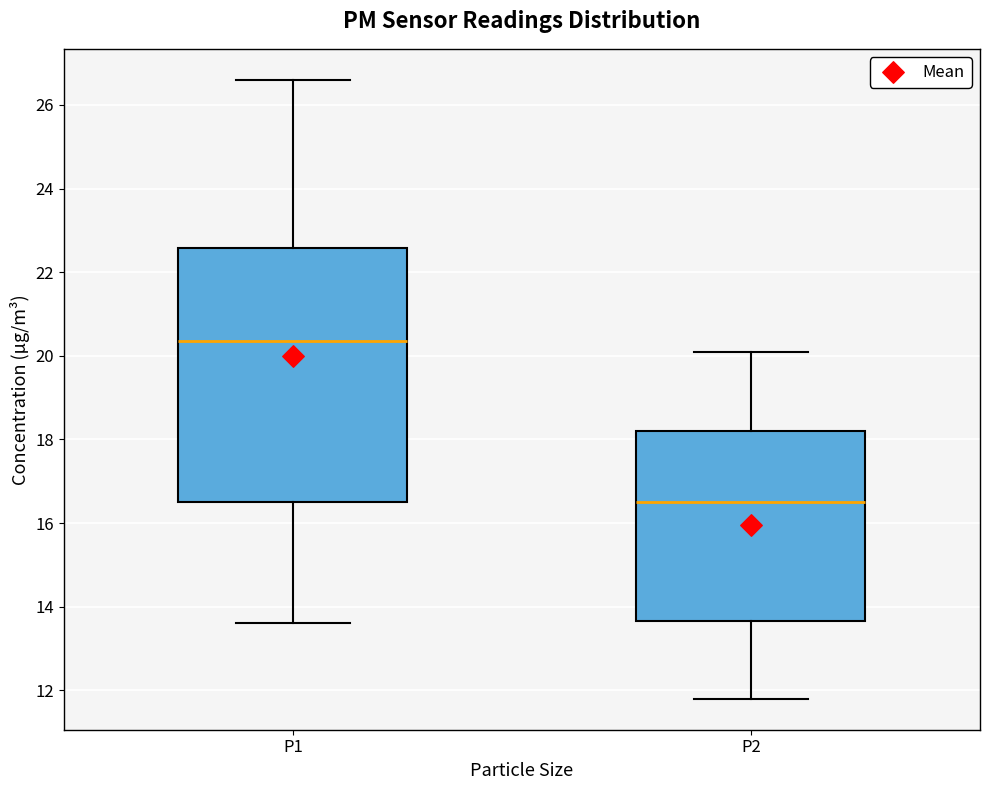

Which box's median line is the highest?

P1